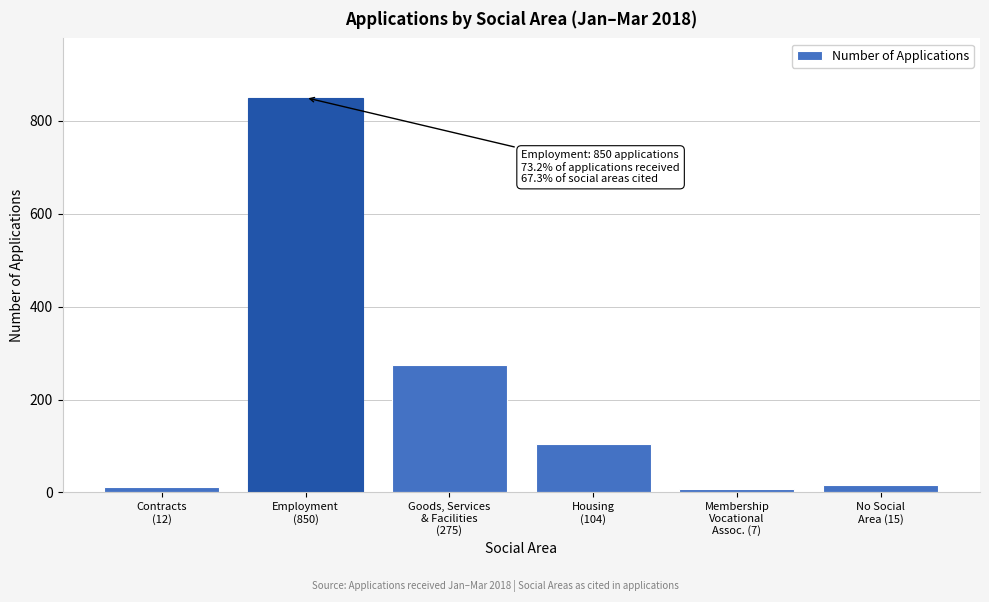

What is the sum of all values?

1263